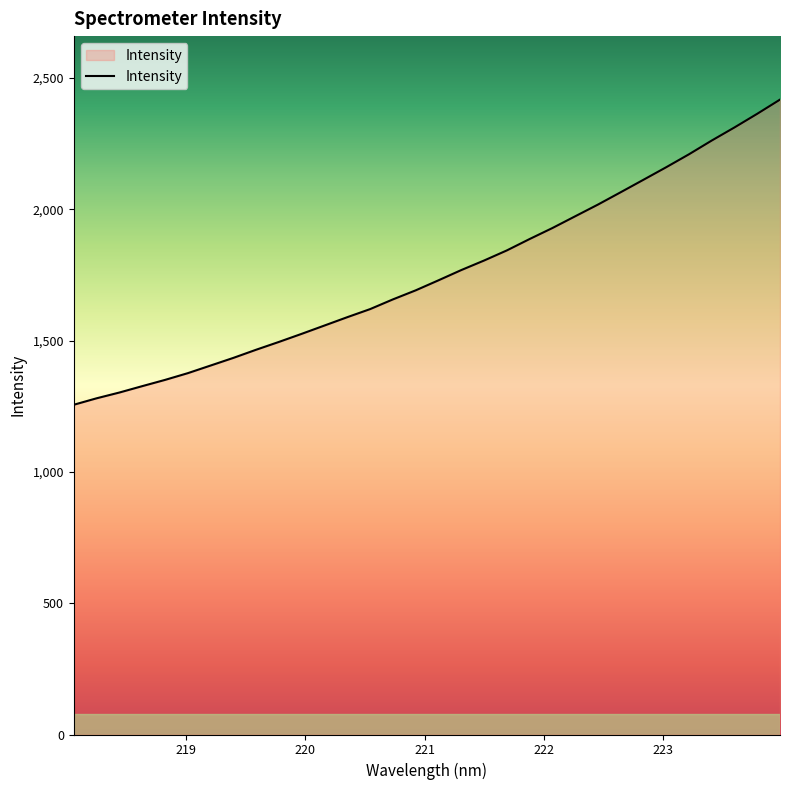

How many values are below 1729?

16